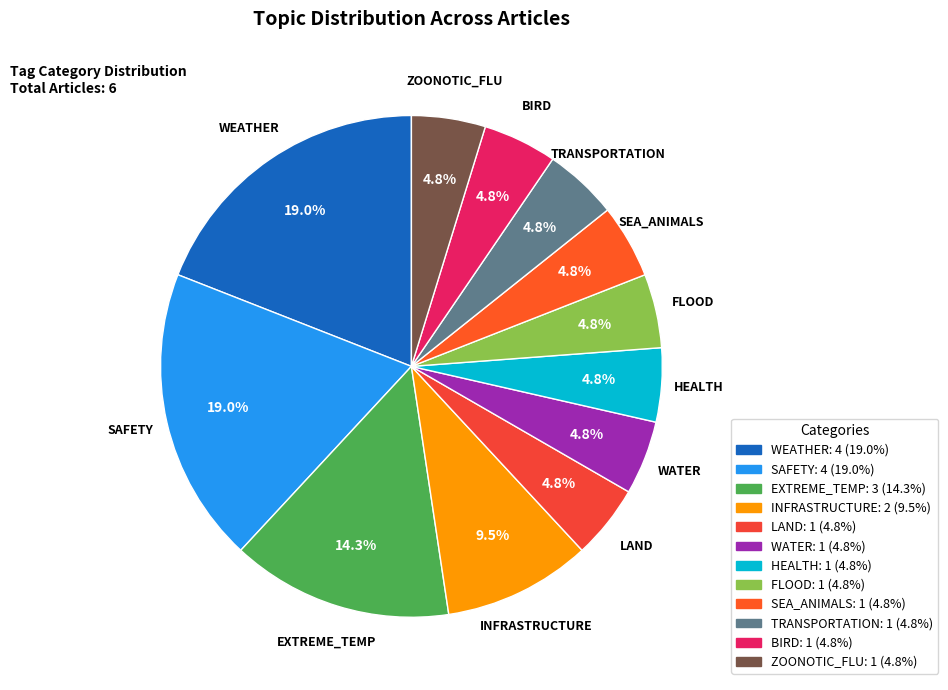

What is the ratio of the value at TRANSPORTATION to the value at EXTREME_TEMP?

0.3